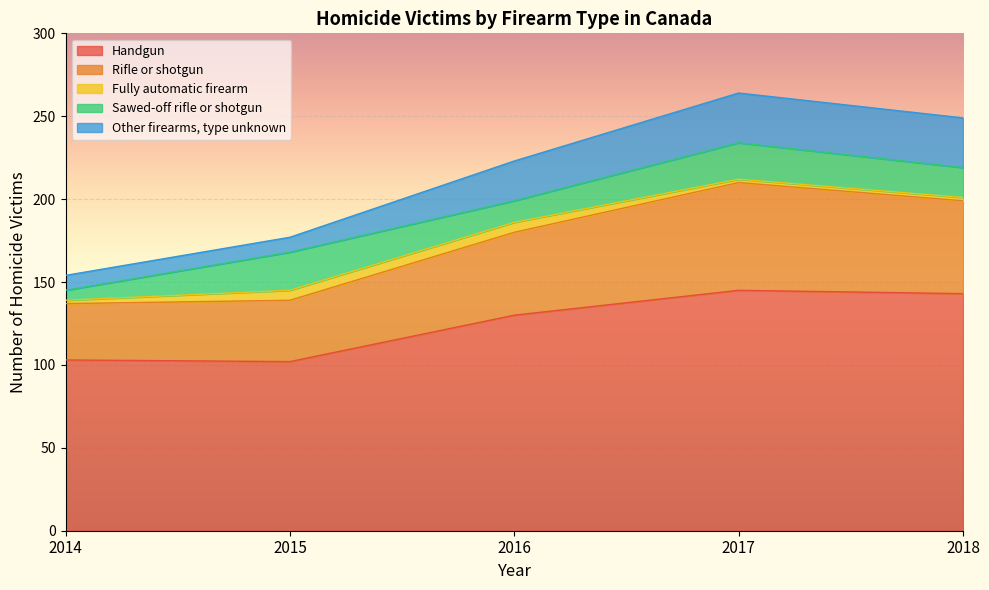

At which category does the chart reach its peak across all series?

2017